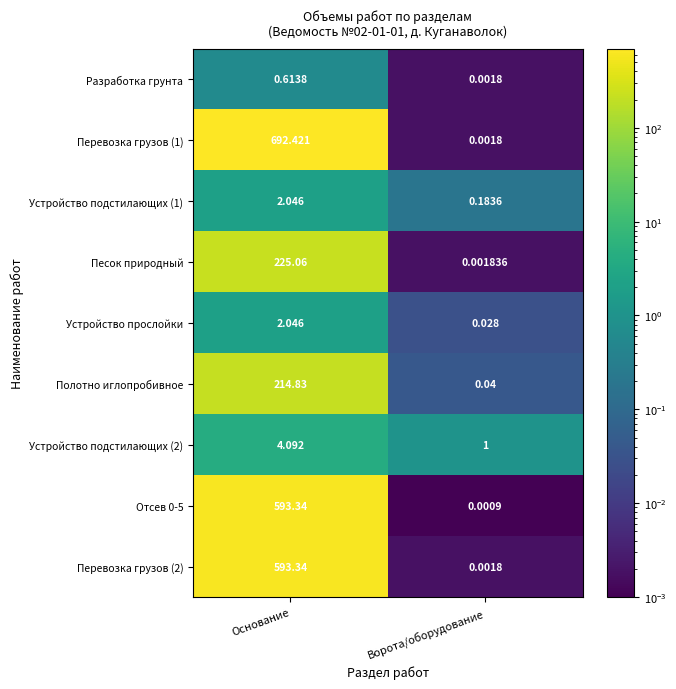

Which label corresponds to the largest value in the chart?

Основание